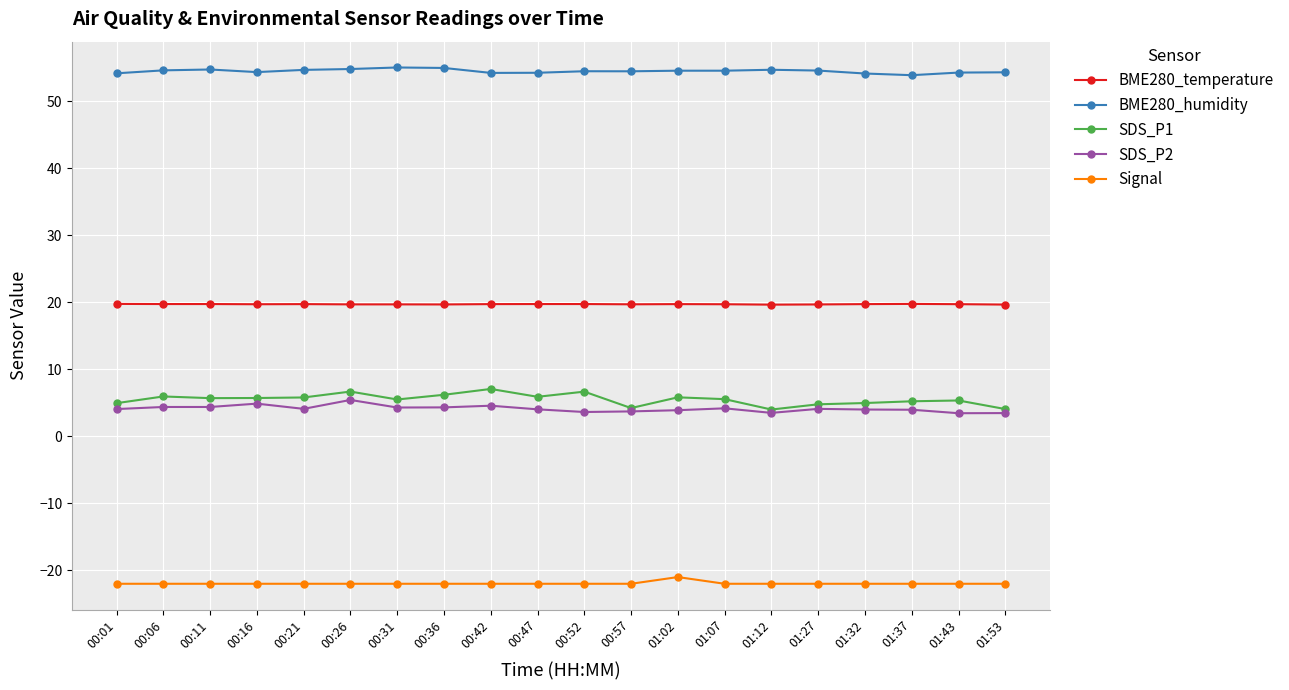

True or false: BME280_humidity has a value of 54.3 at 01:53.

True